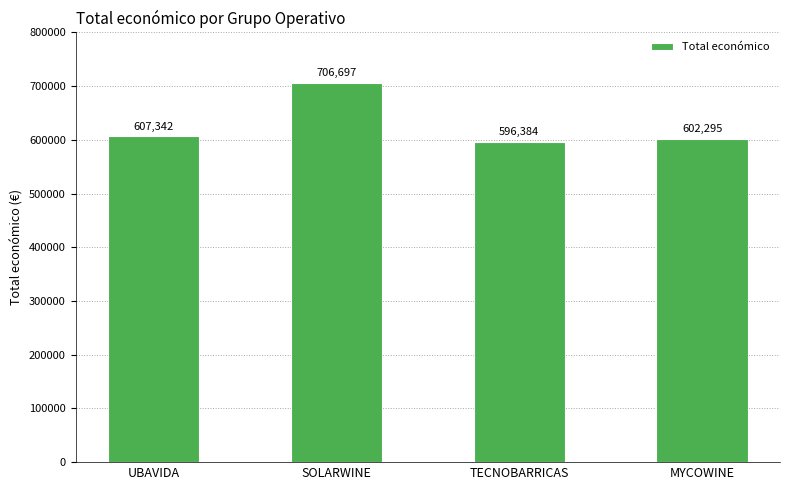

Is it true that the value at SOLARWINE is 1203761.0?

False